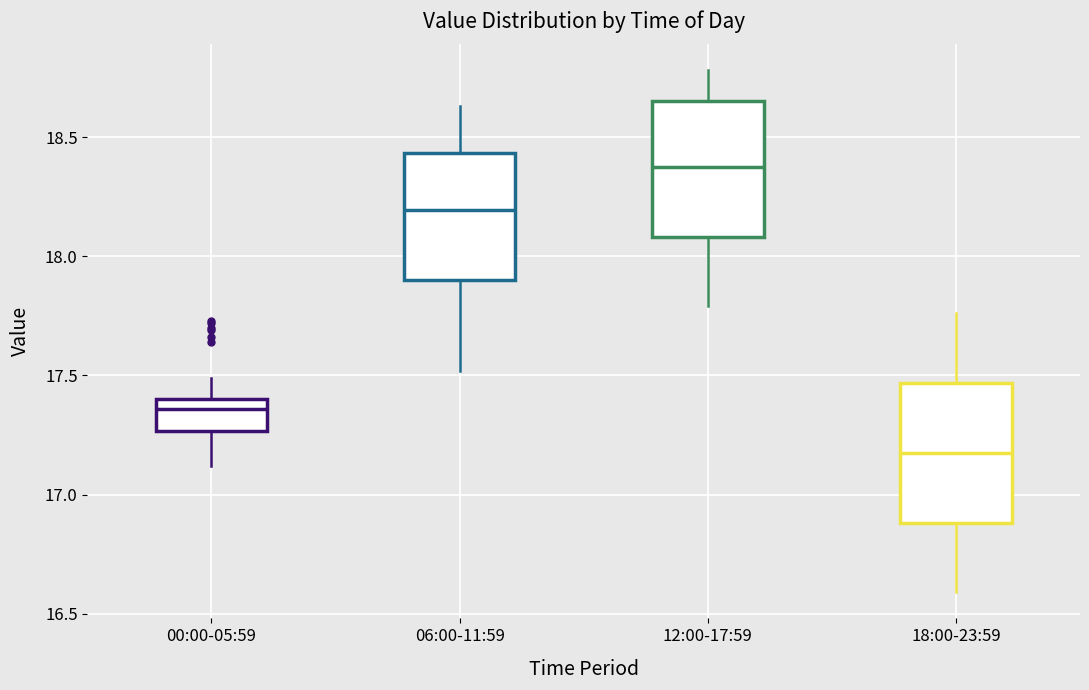

Reading left to right, transcribe this box plot: for each box, give where its median line is, the range the box spans, and where its two whiskers end, as read against the y-axis. The values are not printed on the chart, so give them approximately, as read against the axis.

00:00-05:59: median 17.35, box 17.25 to 17.40, whiskers 17.10 to 17.50
06:00-11:59: median 18.20, box 17.90 to 18.45, whiskers 17.50 to 18.65
12:00-17:59: median 18.40, box 18.10 to 18.65, whiskers 17.80 to 18.80
18:00-23:59: median 17.20, box 16.90 to 17.45, whiskers 16.60 to 17.75